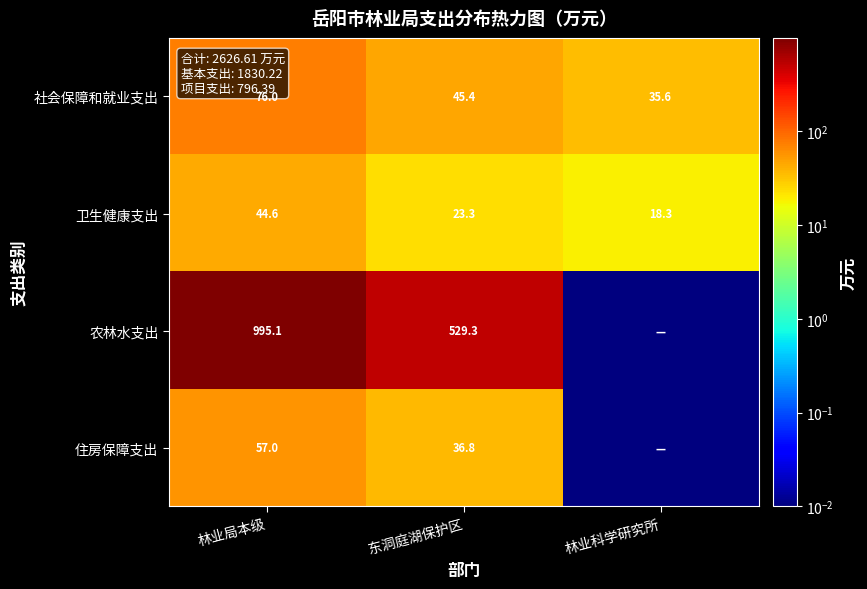

Where is 社会保障和就业支出 nearest to the value 55?

东洞庭湖保护区